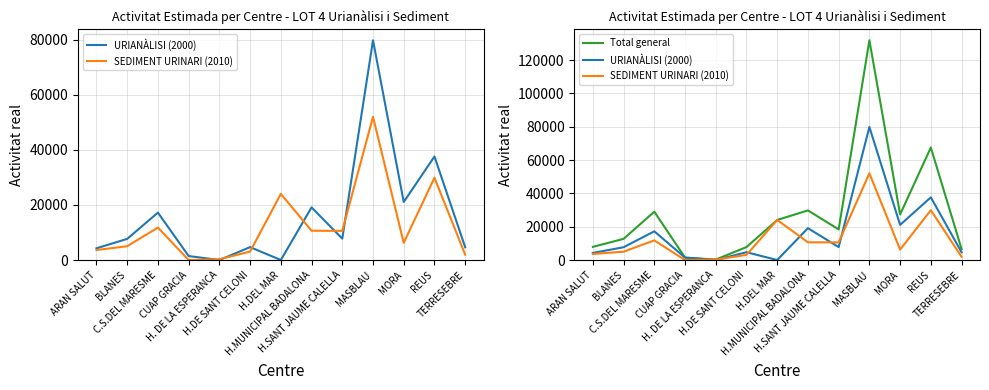

At H. DE LA ESPERANCA, list the series in order from largest to smallest.

SEDIMENT URINARI (2010), Total general, URIANÀLISI (2000)